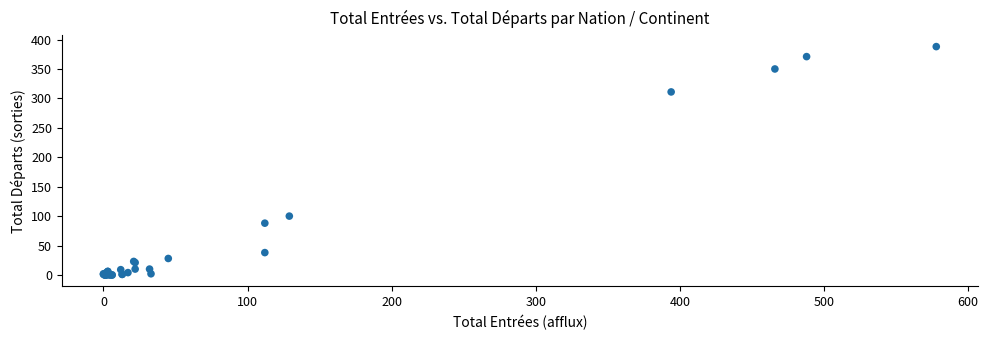

What Y value in the scatter plot is closest to 194?

100